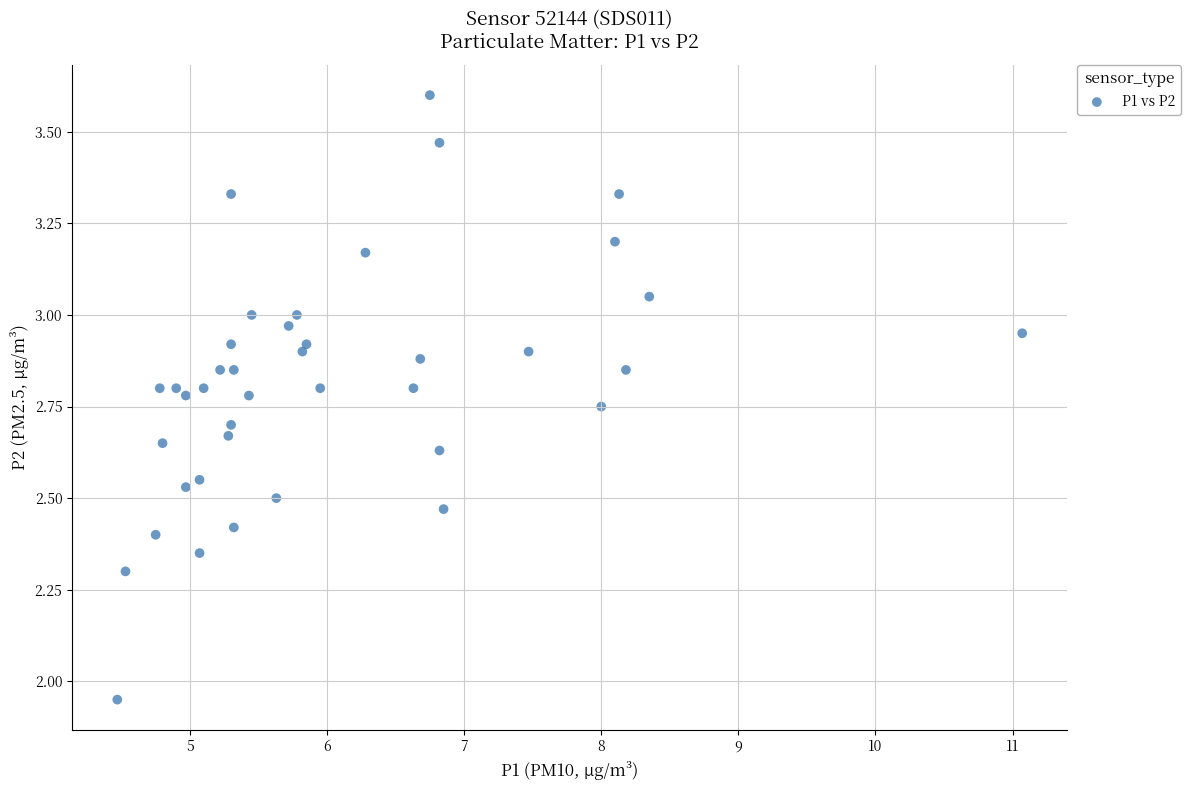

What is the range of X values (max minus min)?

6.6